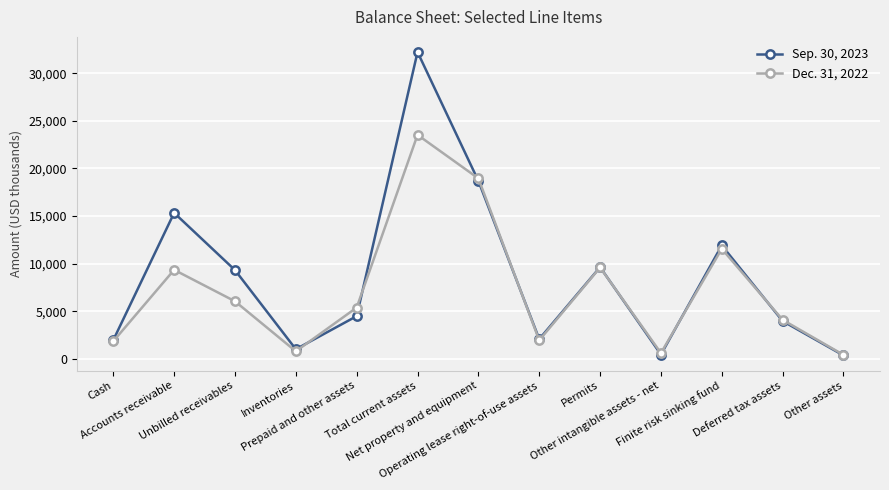

What is the label of the 2nd point from the right?

Deferred tax assets